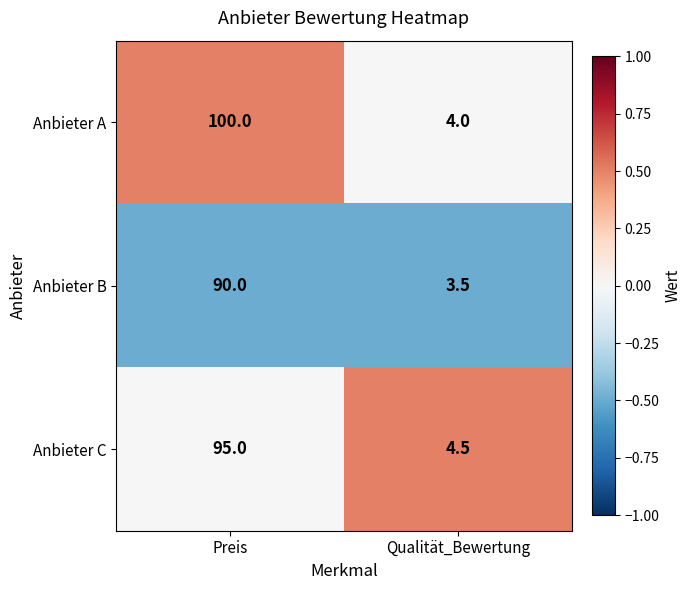

Between Preis and Qualität_Bewertung, which series saw the biggest shift?

Anbieter A